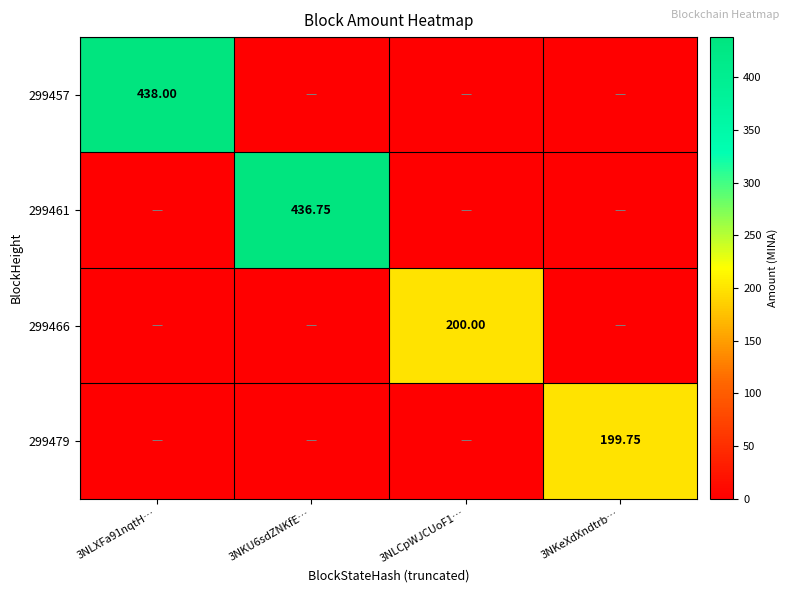

At how many categories does at least one series exceed 78?

4